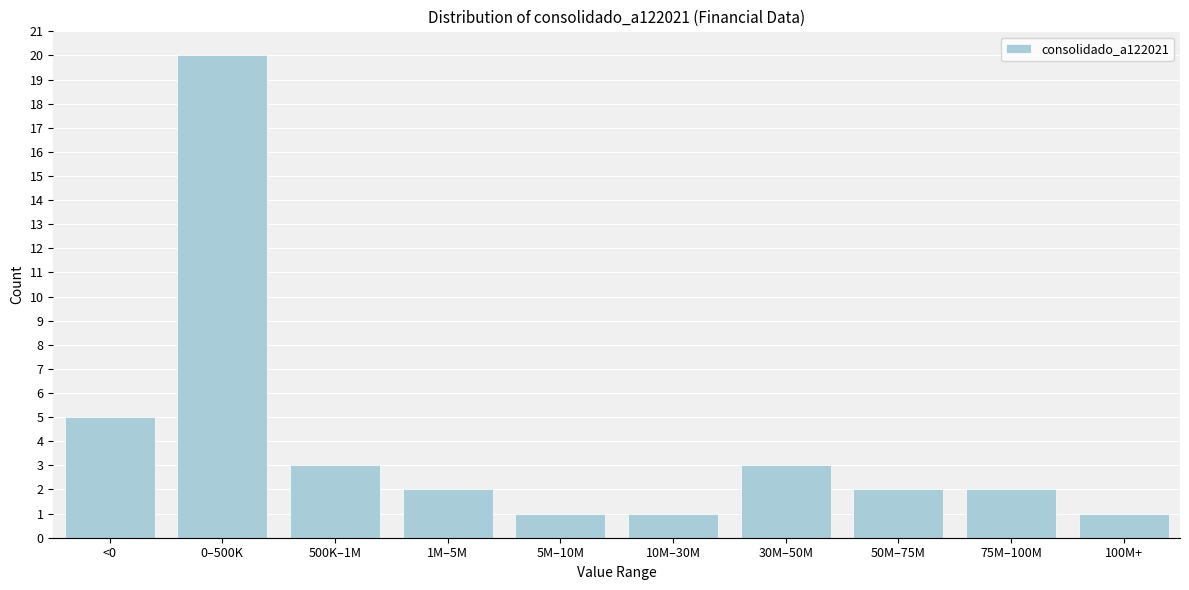

Reading left to right, what are all the values shown in this chart?

<0=5	0–500K=20	500K–1M=3	1M–5M=2	5M–10M=1	10M–30M=1	30M–50M=3	50M–75M=2	75M–100M=2	100M+=1